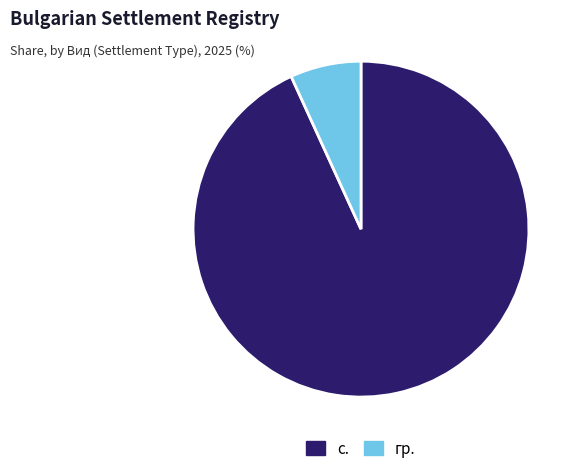

Is the sum of гр. and с. greater than half?

Yes